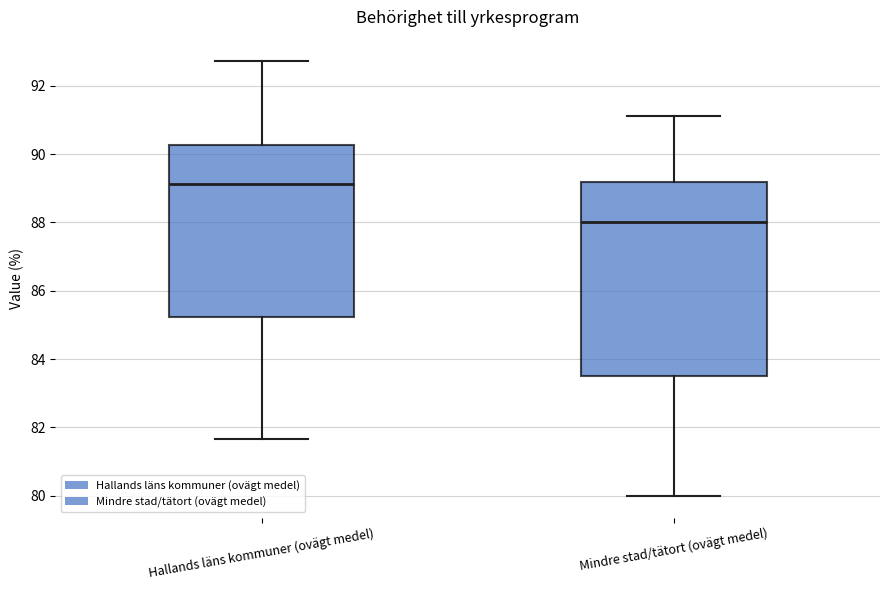

Where does the lower whisker of the box for Mindre stad/tätort (ovägt medel) end on the y-axis? The values are not printed on the chart, so give them approximately, as read against the axis.

80.0